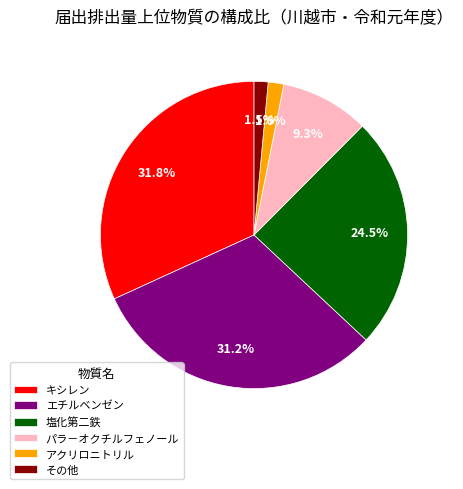

Which has a higher value, その他 or 塩化第二鉄?

塩化第二鉄